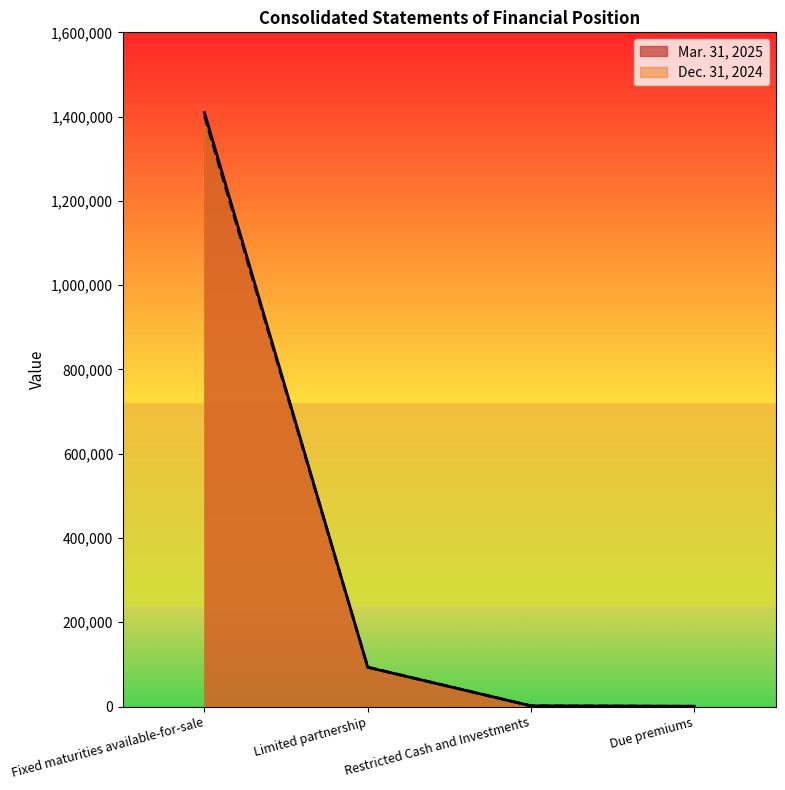

Between which two adjacent categories do Mar. 31, 2025 and Dec. 31, 2024 first intersect?

Fixed maturities available-for-sale and Limited partnership